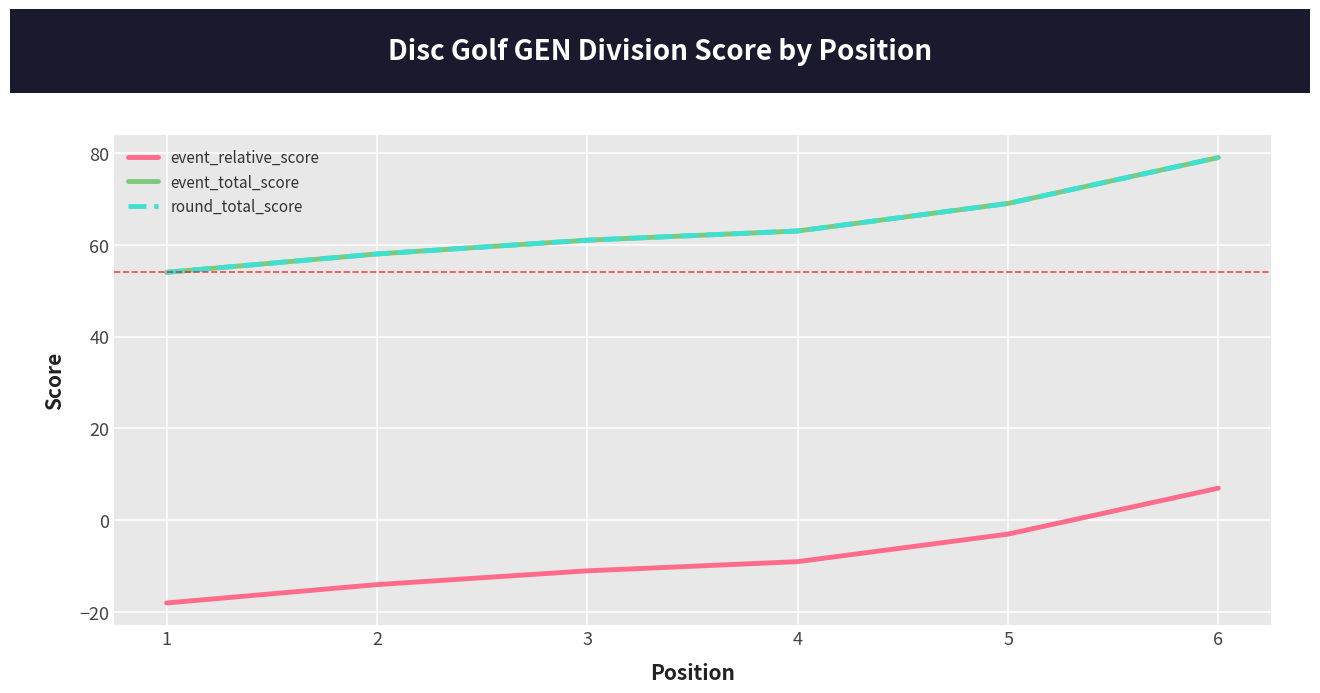

Reading right to left, list all the values displayed in this chart.

event_relative_score: 7	-3	-9	-11	-14	-18
event_total_score: 79	69	63	61	58	54
round_total_score: 79	69	63	61	58	54